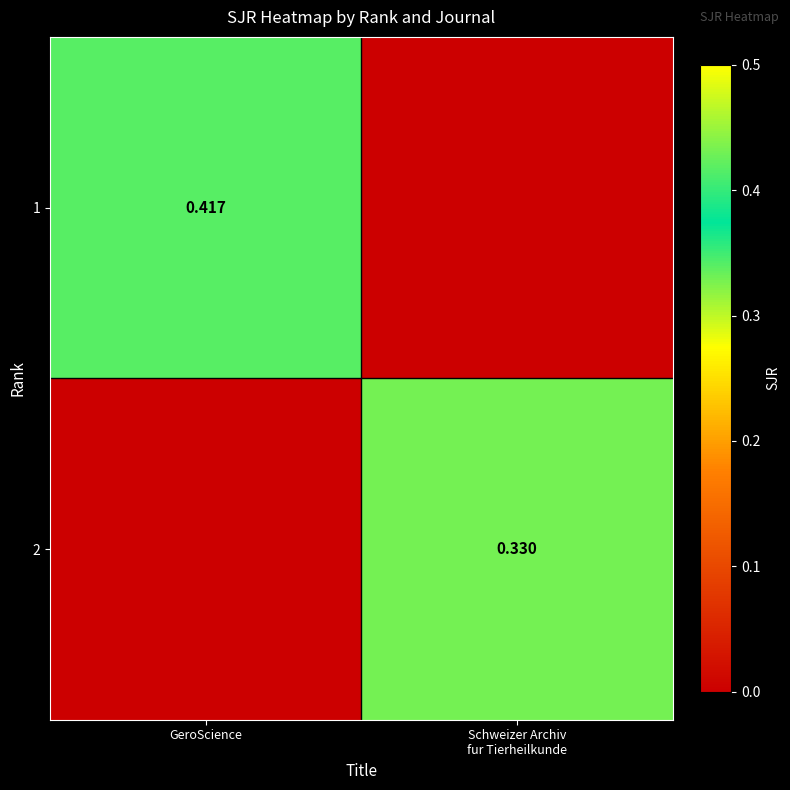

List the series in order of their peak value, highest first.

1, 2